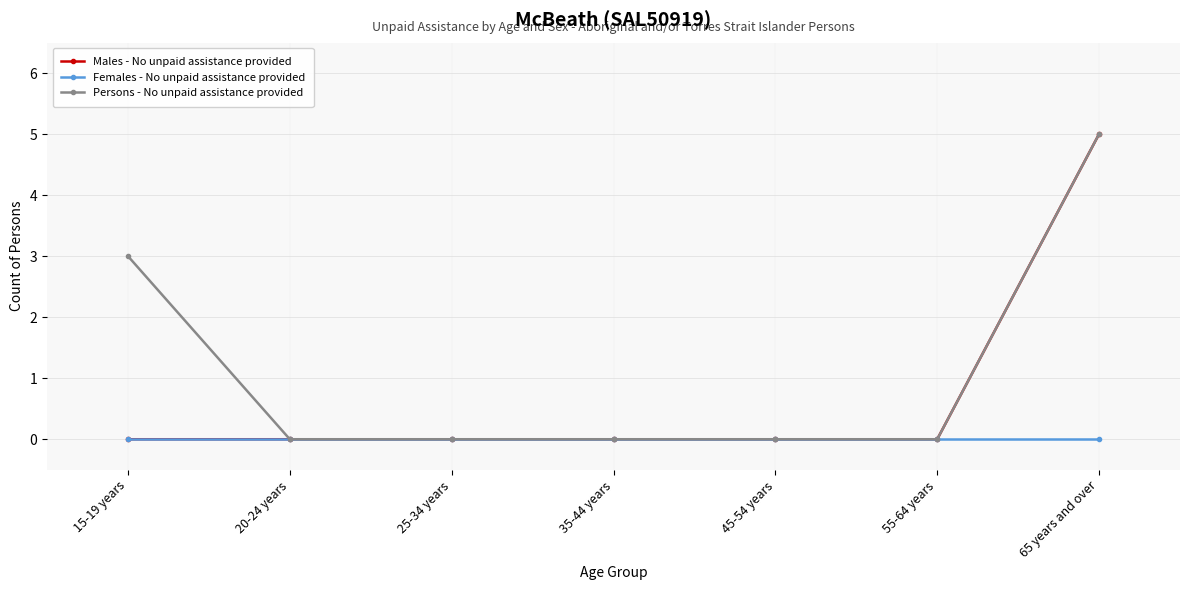

At which category is the sum across all series the highest?

65 years and over